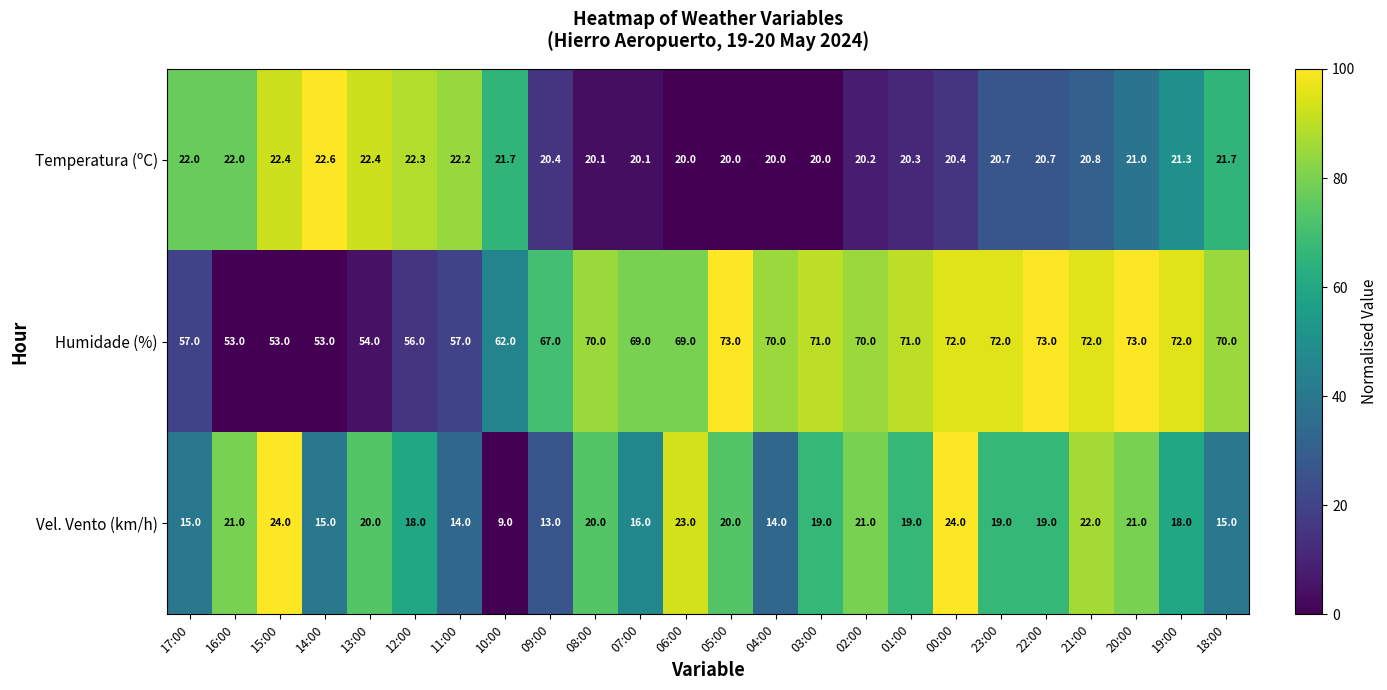

At which category is the sum across all series the highest?

00:00